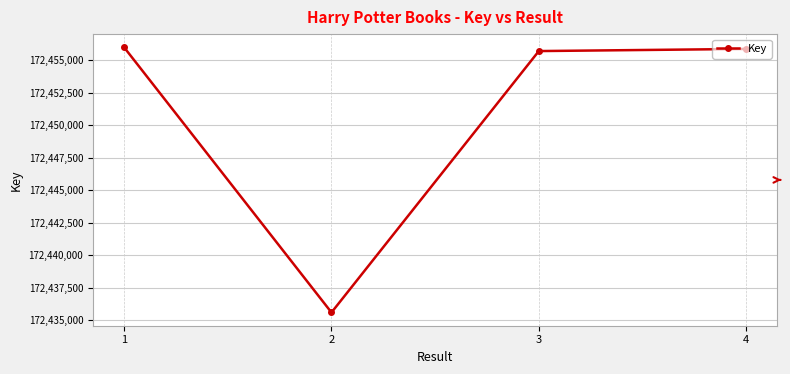

What is the smallest value displayed?

172435592